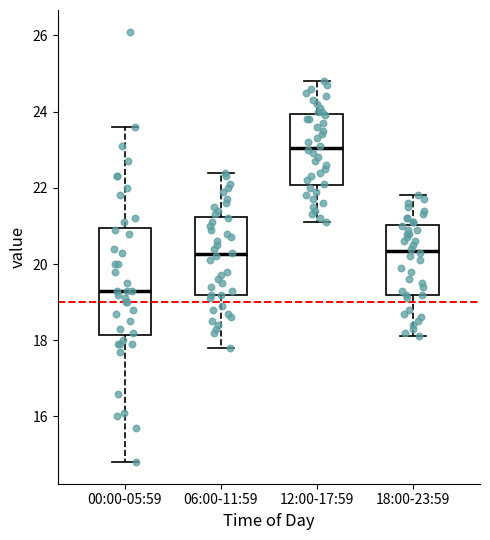

Which box has the lowest median line?

00:00-05:59